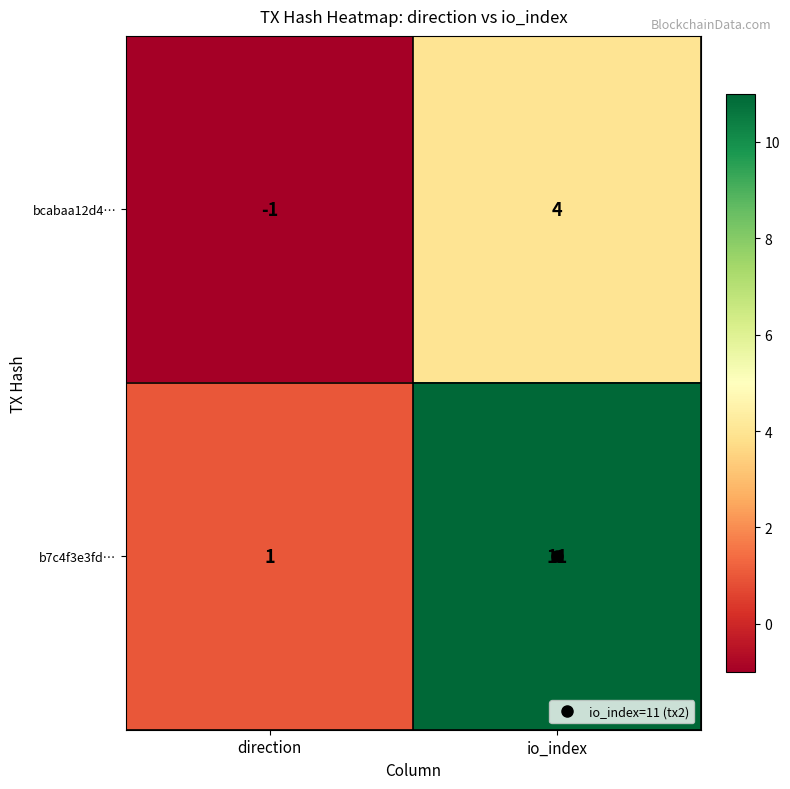

Between direction and io_index, which series saw the biggest shift?

b7c4f3e3fd…